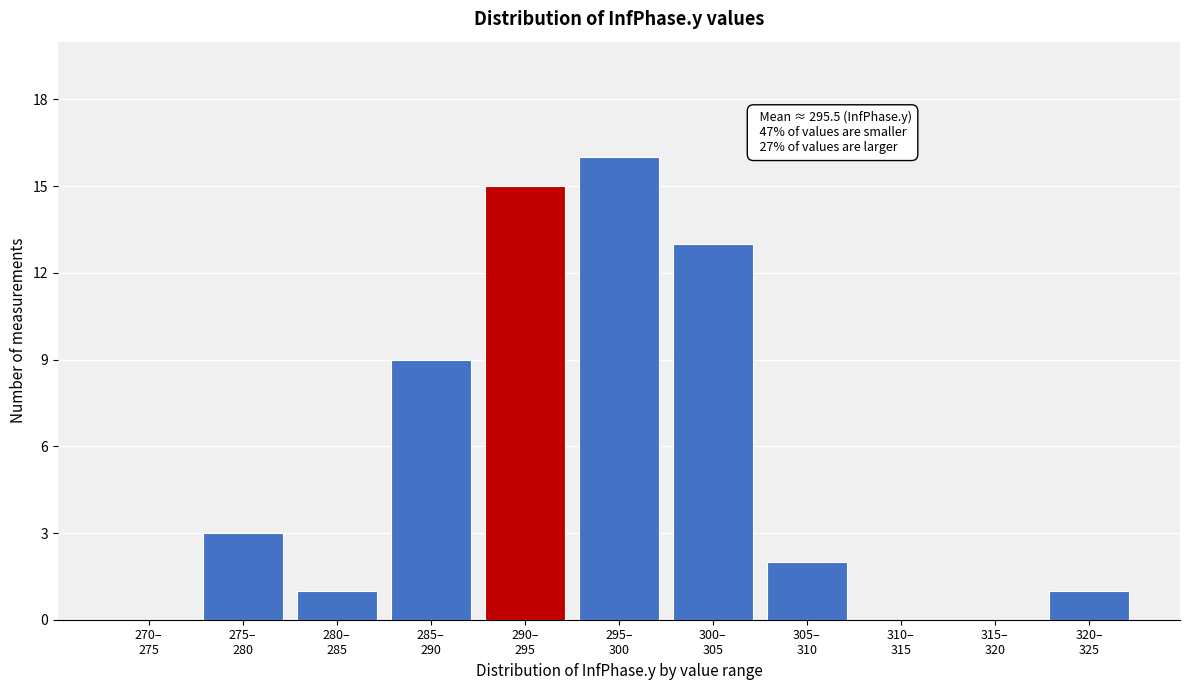

What is the maximum value shown in the chart?

16